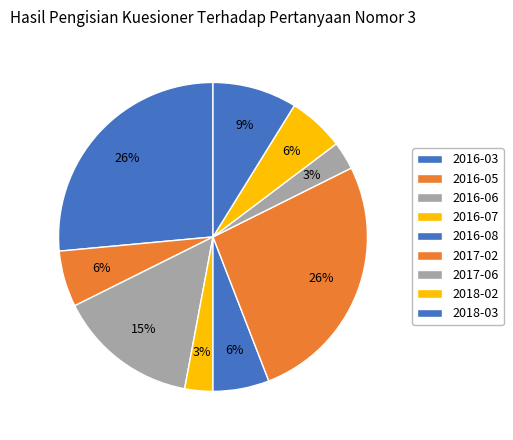

How many segments does this pie chart have?

9